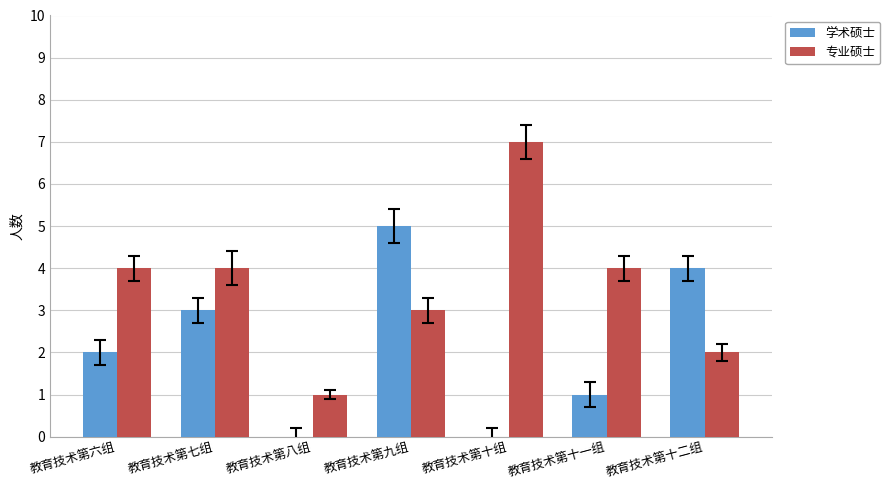

Reading left to right, what are all the values shown in this chart?

学术硕士: 教育技术第六组=2	教育技术第七组=3	教育技术第八组=0	教育技术第九组=5	教育技术第十组=0	教育技术第十一组=1	教育技术第十二组=4
专业硕士: 教育技术第六组=4	教育技术第七组=4	教育技术第八组=1	教育技术第九组=3	教育技术第十组=7	教育技术第十一组=4	教育技术第十二组=2